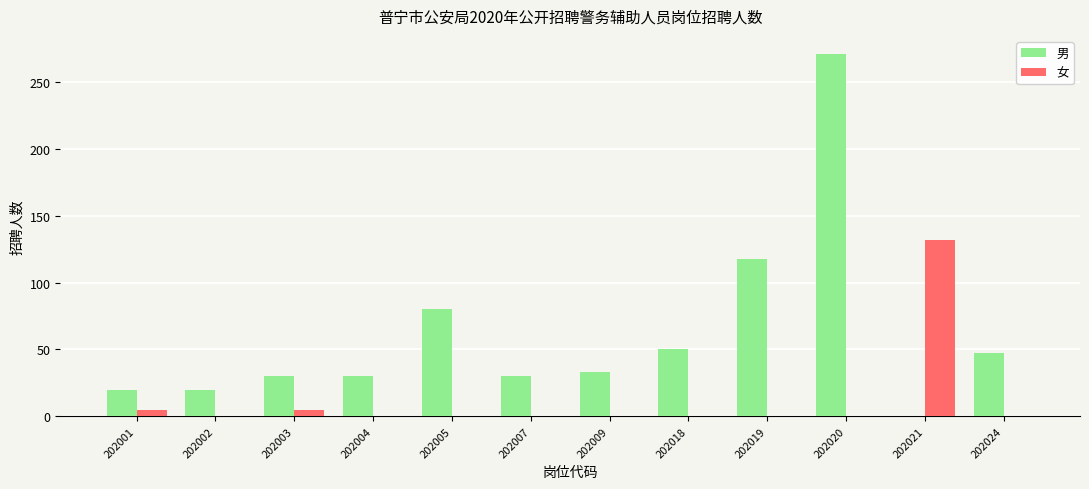

What is the sum of all 男 values?

729